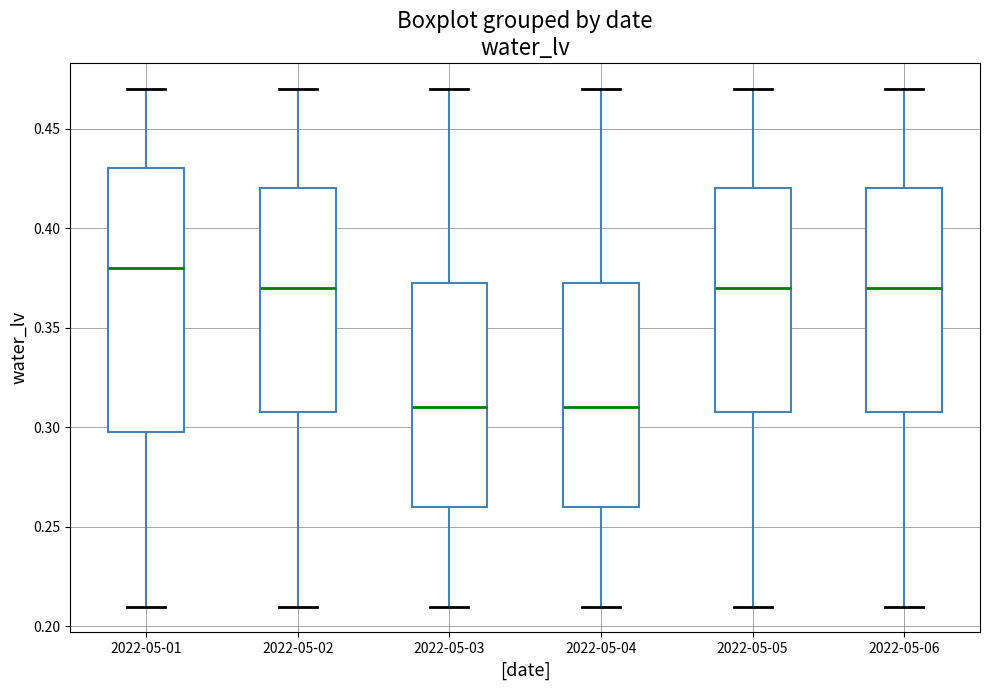

Reading left to right, transcribe this box plot: for each box, give where its median line is, the range the box spans, and where its two whiskers end, as read against the y-axis. The values are not printed on the chart, so give them approximately, as read against the axis.

2022-05-01: median 0.380, box 0.300 to 0.430, whiskers 0.210 to 0.470
2022-05-02: median 0.370, box 0.310 to 0.420, whiskers 0.210 to 0.470
2022-05-03: median 0.310, box 0.260 to 0.375, whiskers 0.210 to 0.470
2022-05-04: median 0.310, box 0.260 to 0.375, whiskers 0.210 to 0.470
2022-05-05: median 0.370, box 0.310 to 0.420, whiskers 0.210 to 0.470
2022-05-06: median 0.370, box 0.310 to 0.420, whiskers 0.210 to 0.470